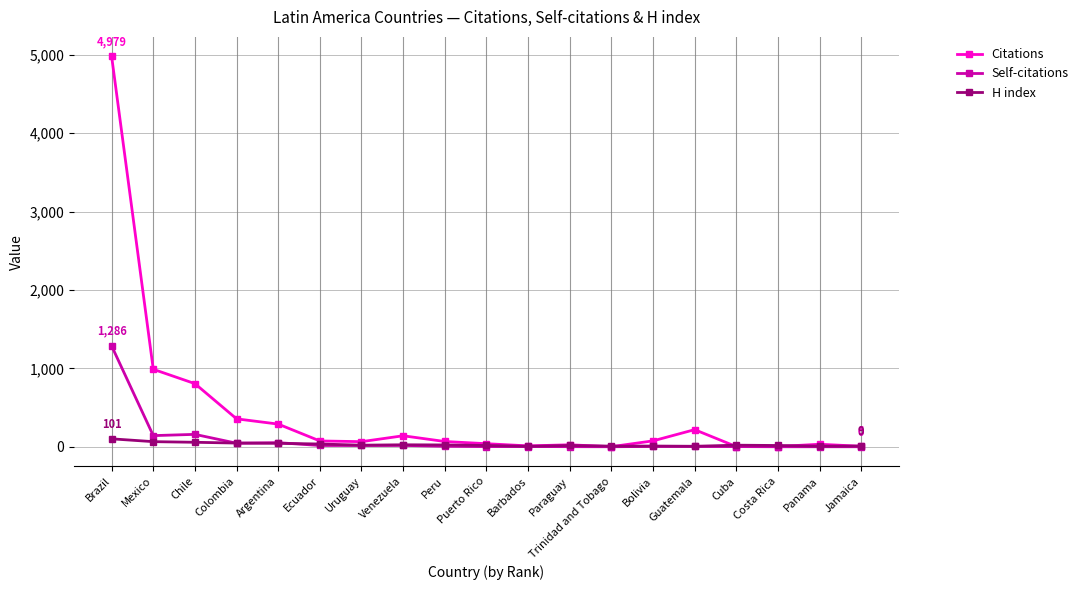

How many lines are shown in the chart?

3